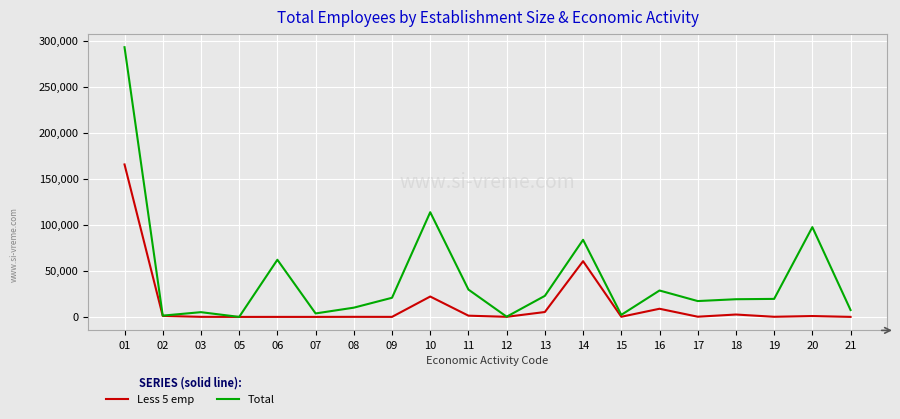

What is the difference between the maximum and minimum values in the Less 5 emp series?

165787